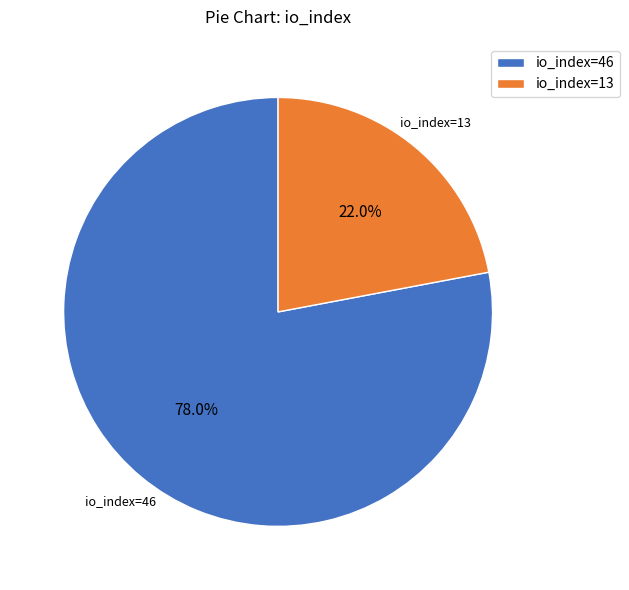

What percentage do io_index=13 and io_index=46 together represent?

100.0%